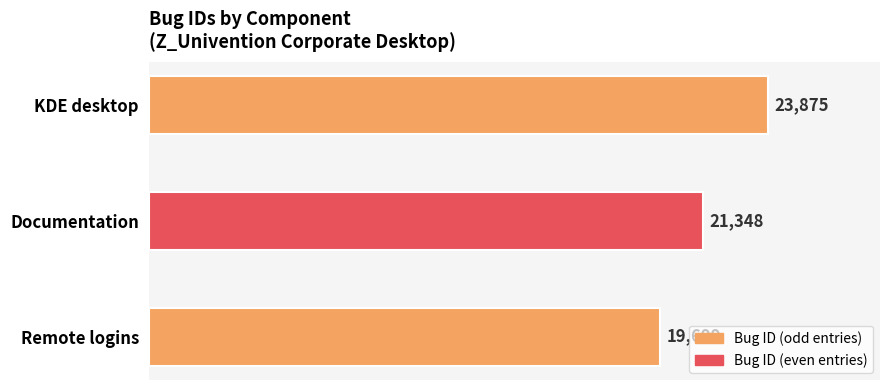

At which label is the value closest to 21787?

Documentation